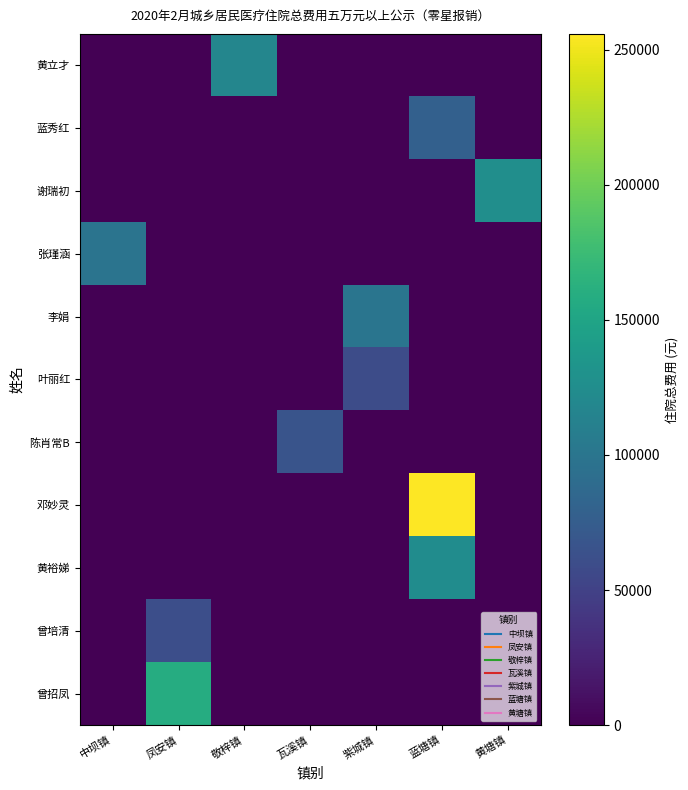

List the series in order of their peak value, highest first.

邓妙灵, 曾招凤, 谢瑞初, 黄裕娣, 黄立才, 李娟, 张瑾涵, 蓝秀红, 陈肖常B, 曾培清, 叶丽红